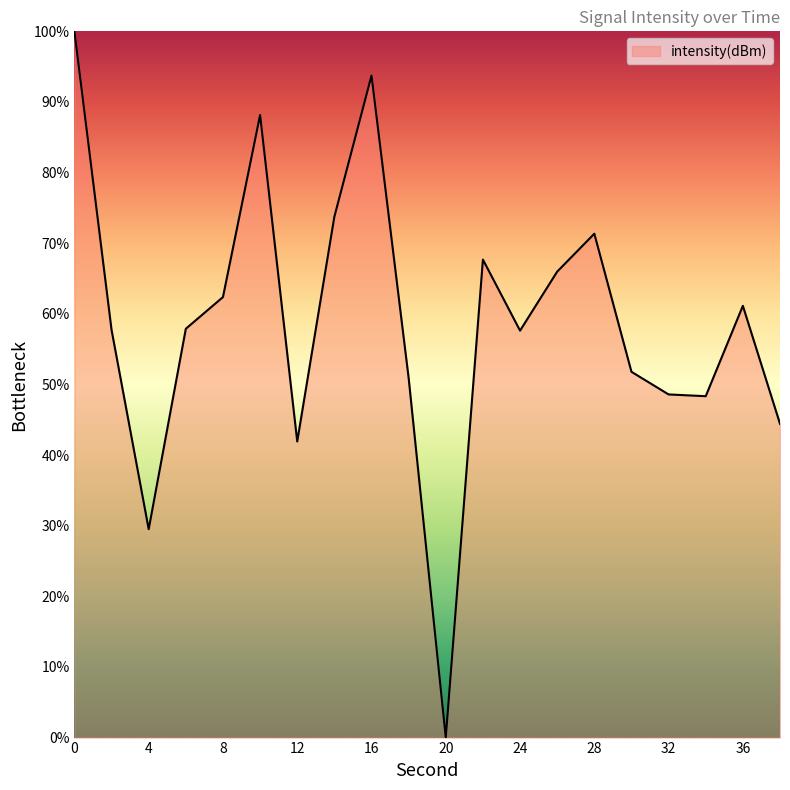

What is the maximum value shown in the chart?

100.0